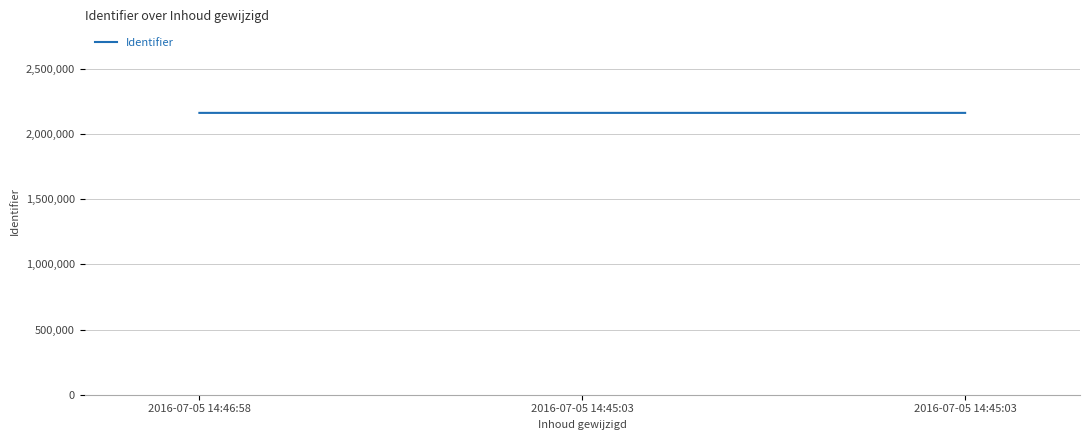

How many categories are shown in the chart?

3